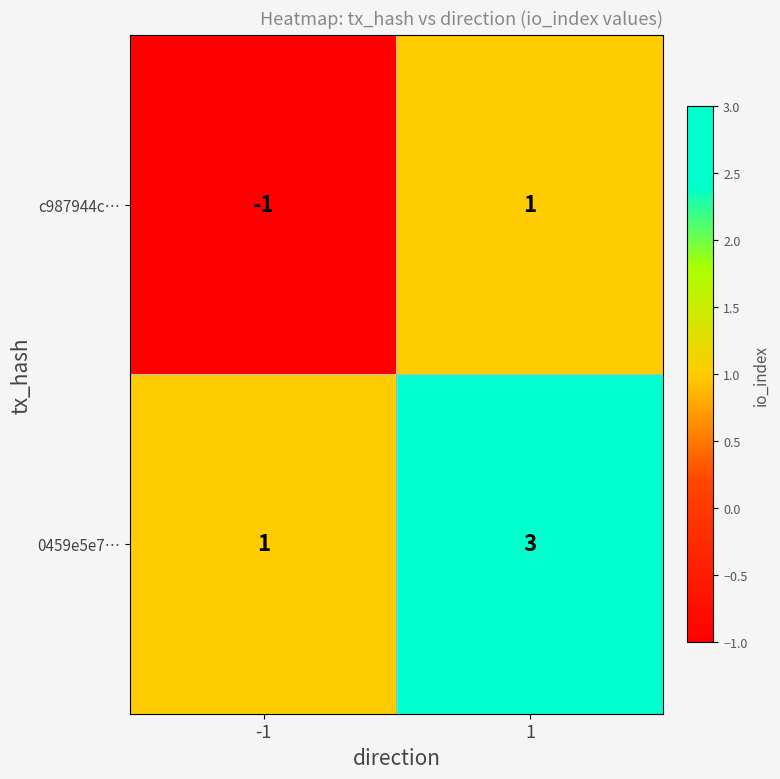

What is the smallest value displayed?

-1